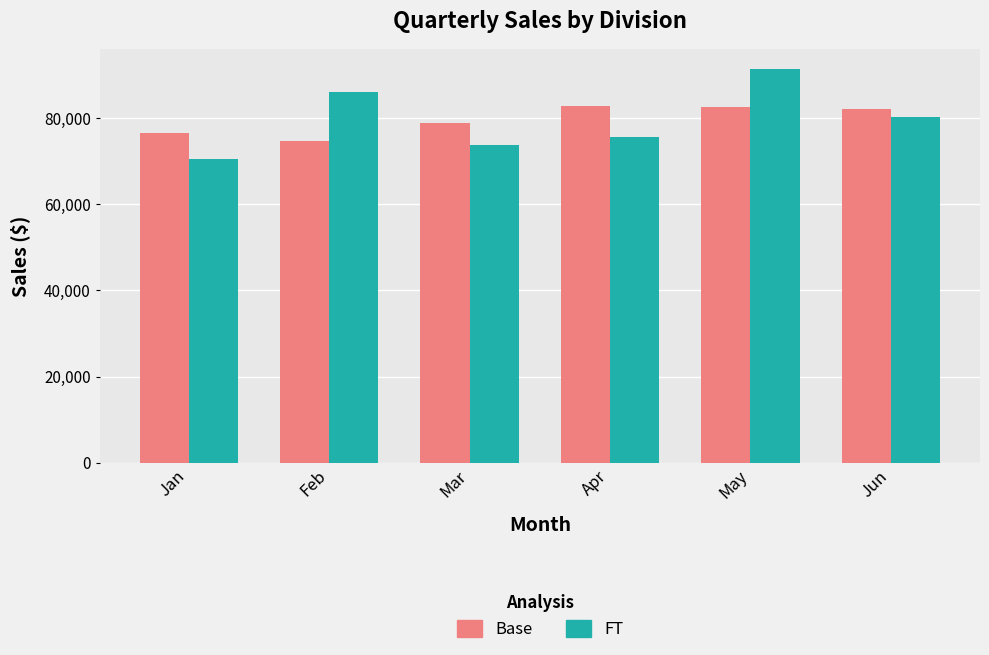

Is it true that FT equals 70500 at Jan?

True